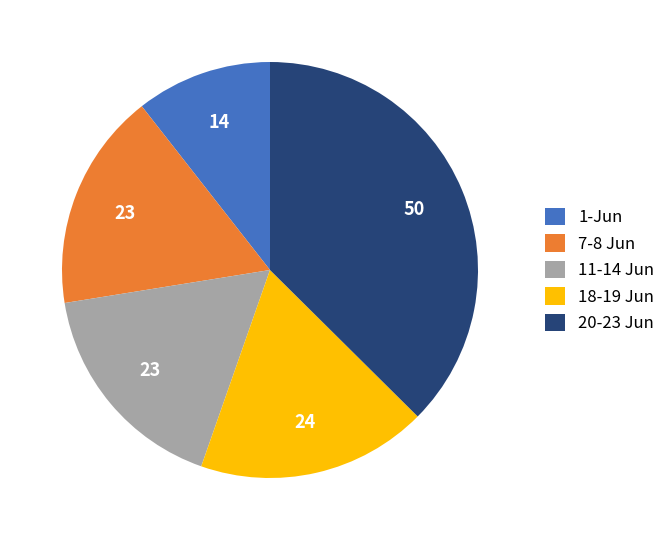

Which category has the smallest portion of the pie?

1-Jun